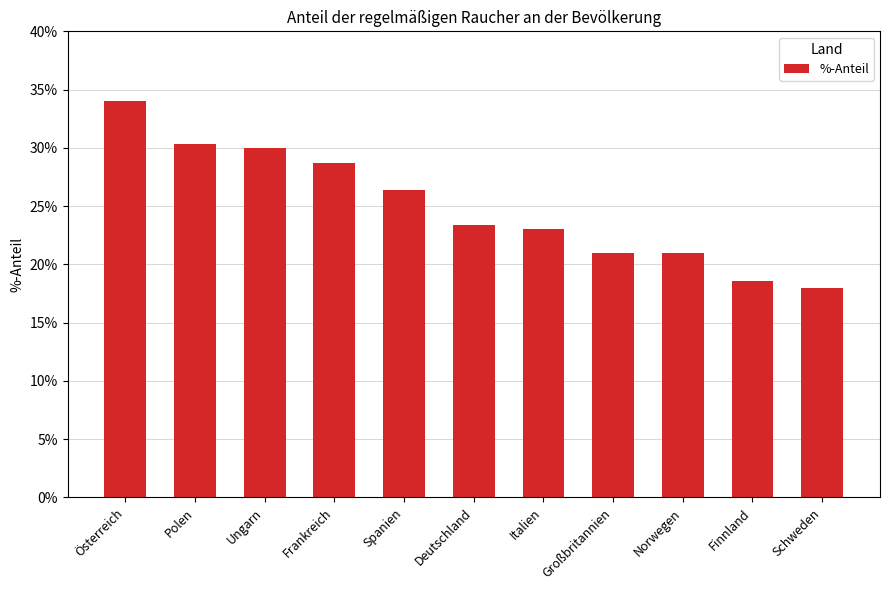

The value at Großbritannien is 0.2. True or false?

True